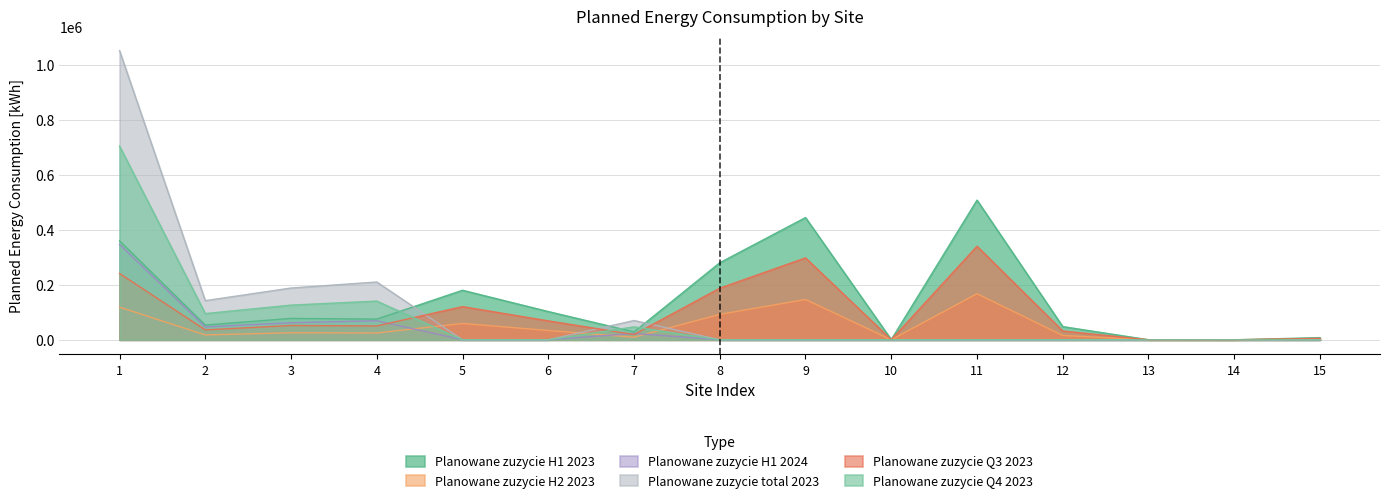

Where is Planowane zuzycie H2 2023 nearest to the value 83836?

8